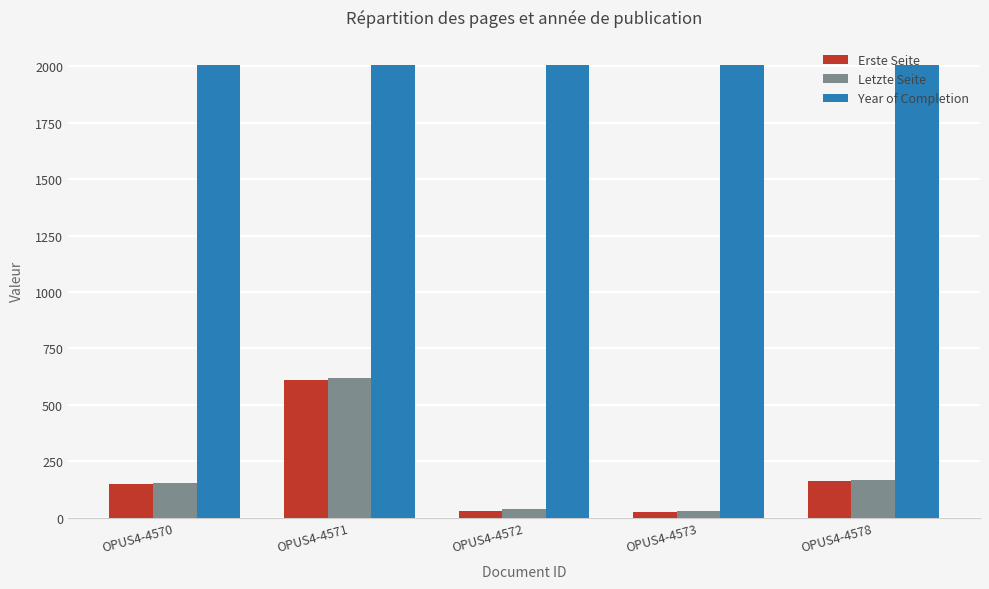

What is the spread (max minus min) of values at OPUS4-4573?

1981